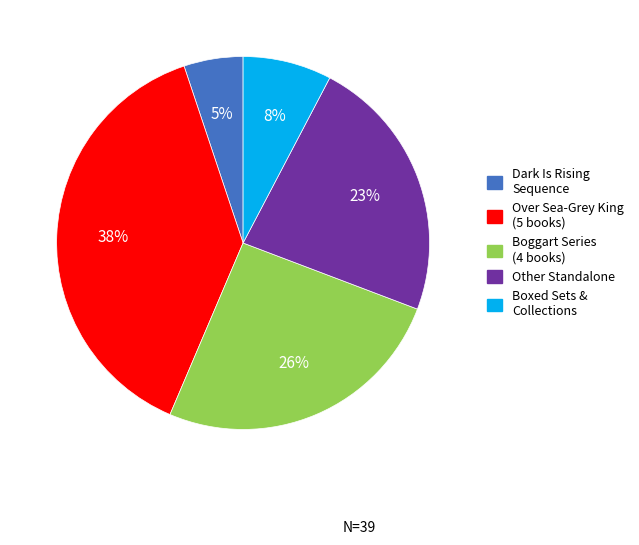

Count the number of slices in the pie.

5